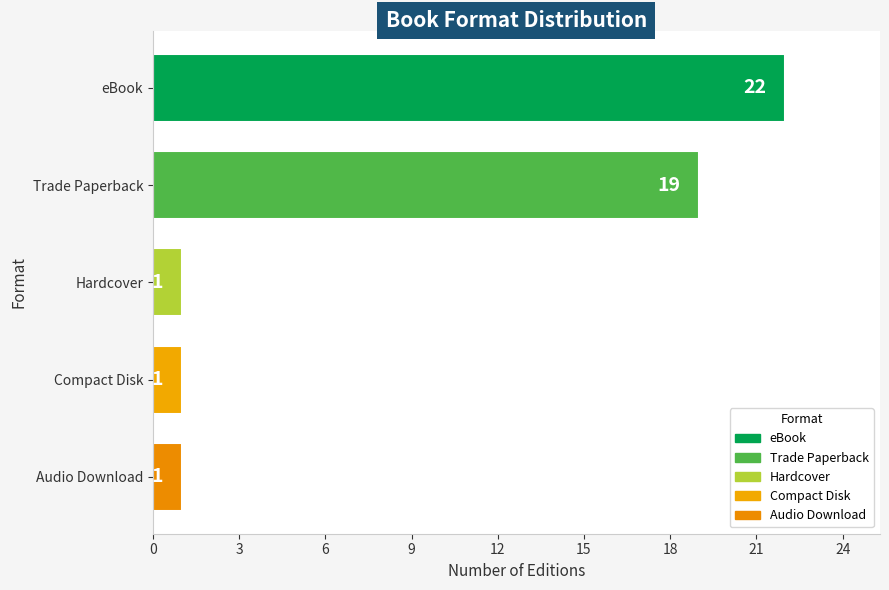

What is the average value?

9